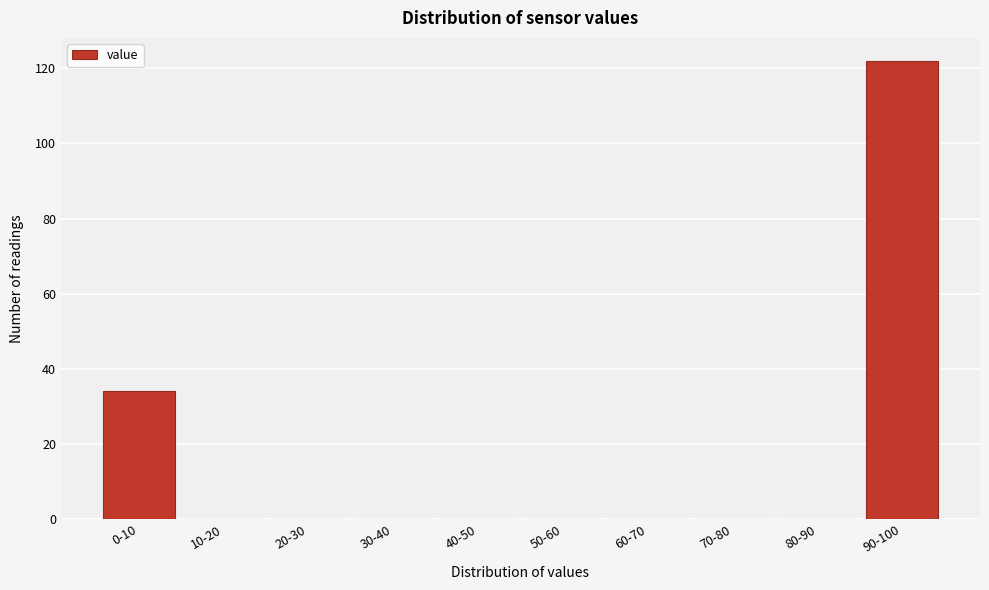

Reading left to right, transcribe all the data shown in this chart.

0-10=34	10-20=0	20-30=0	30-40=0	40-50=0	50-60=0	60-70=0	70-80=0	80-90=0	90-100=122